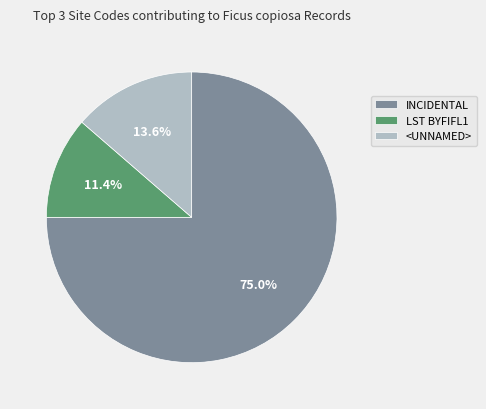

To the nearest percent, what is the average slice percentage?

33%